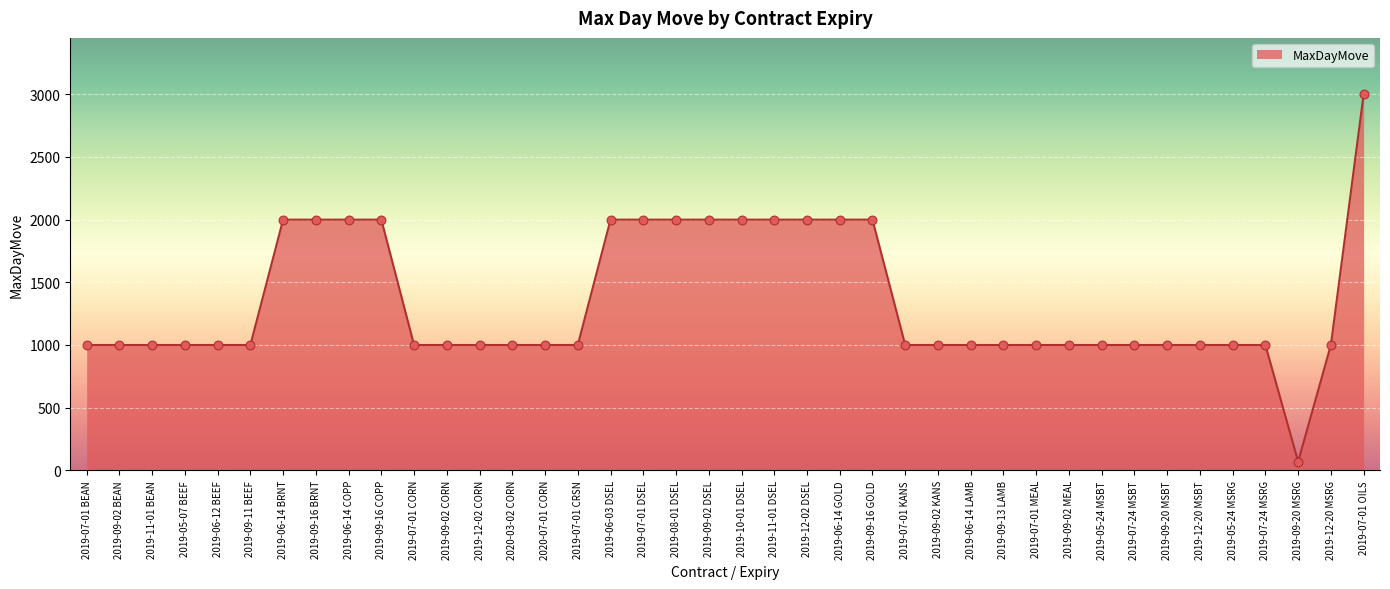

Which has a higher value, 2019-07-01 OILS or 2019-07-24 MSRG?

2019-07-01 OILS